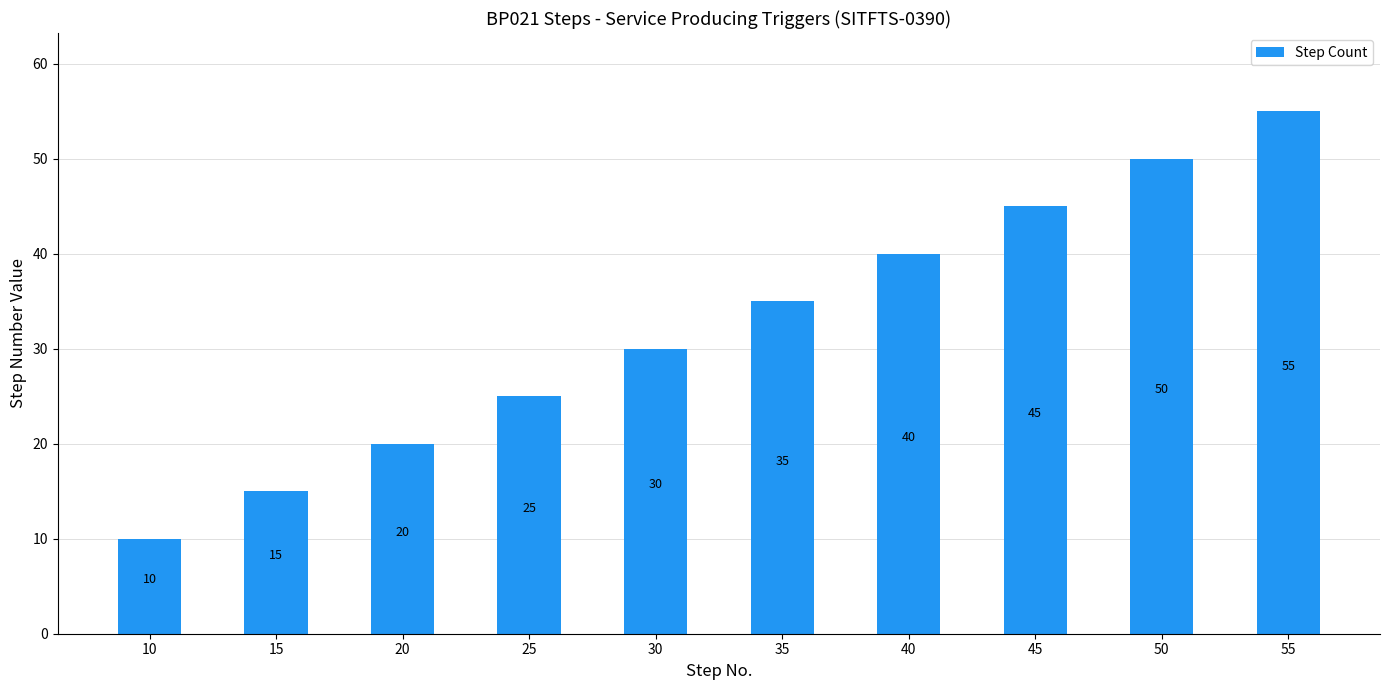

Does the chart contain stacked bars?

No